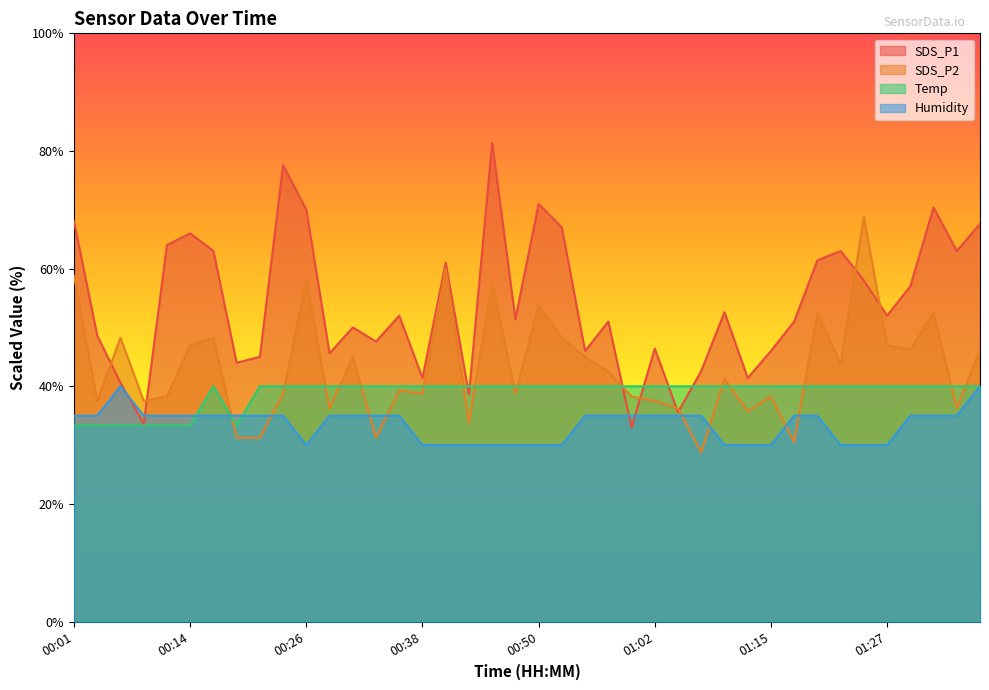

What is the difference between the maximum and minimum values in the SDS_P1 series?

48.4